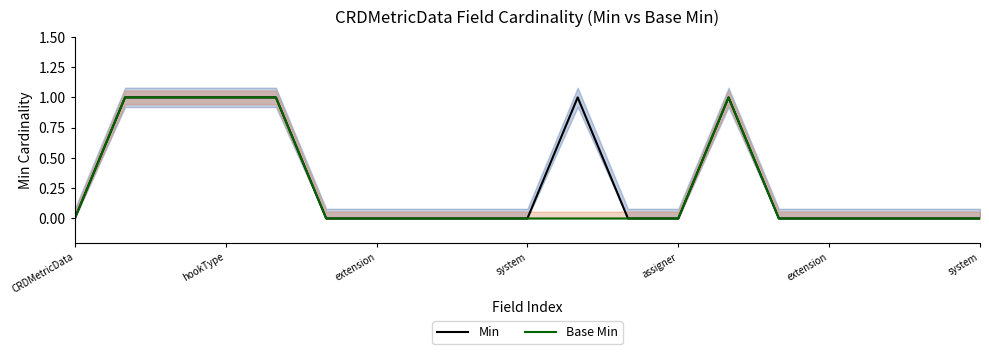

In Base Min, how many points are higher than both neighbors (excluding endpoints)?

1